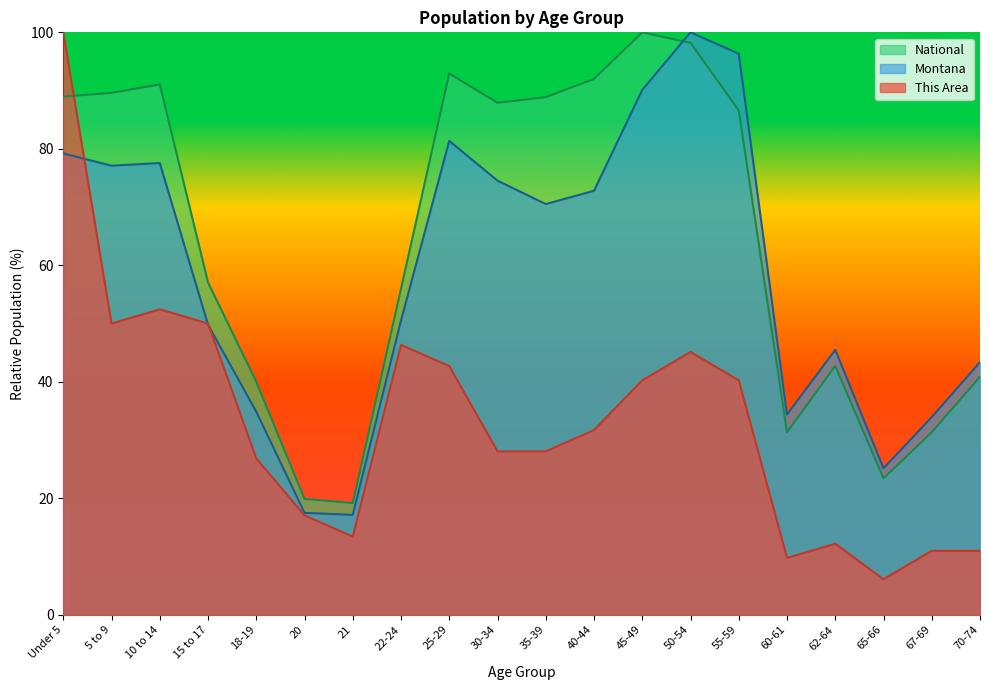

What is the value of the This Area point at the 14th from the left?

45.1